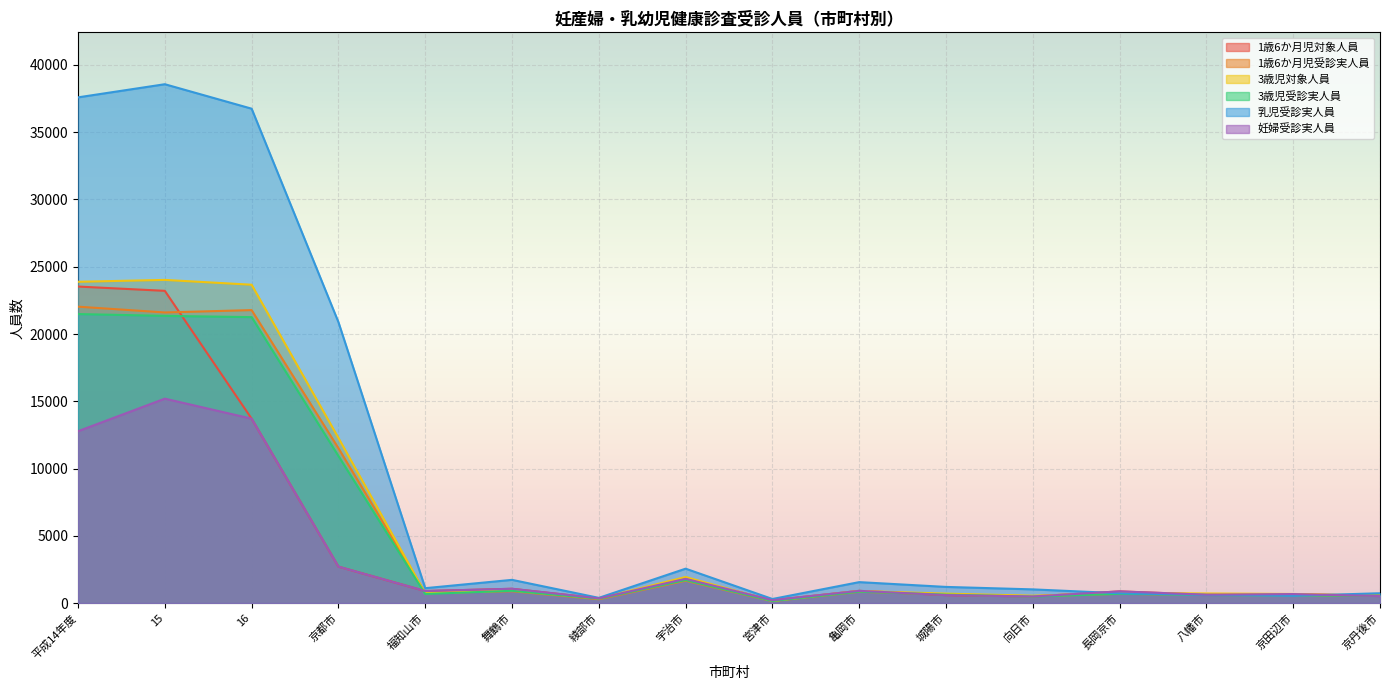

Which series has the largest total across all categories?

乳児受診実人員